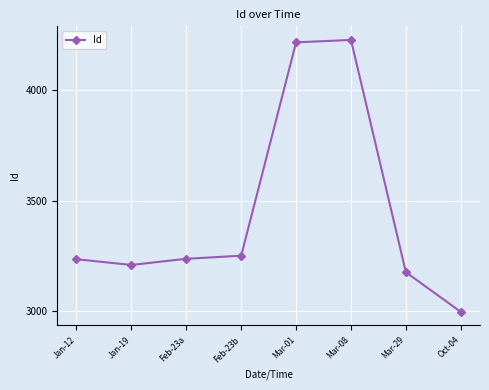

The chart shows a value of 2995 at Oct-04. True or false?

True